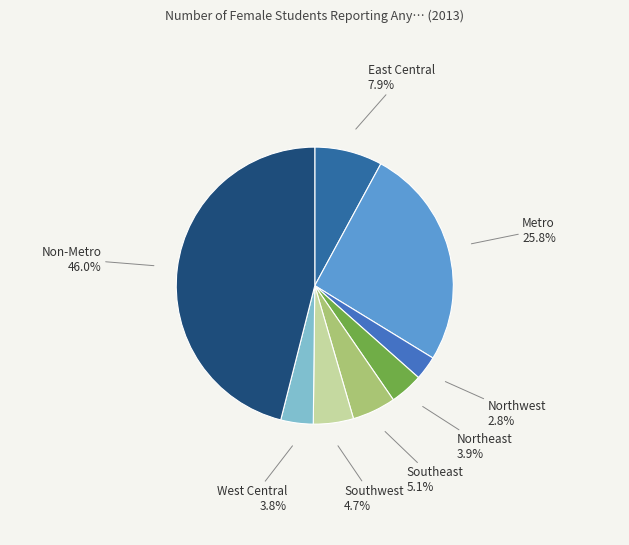

Is there any slice that represents more than half of the pie?

No